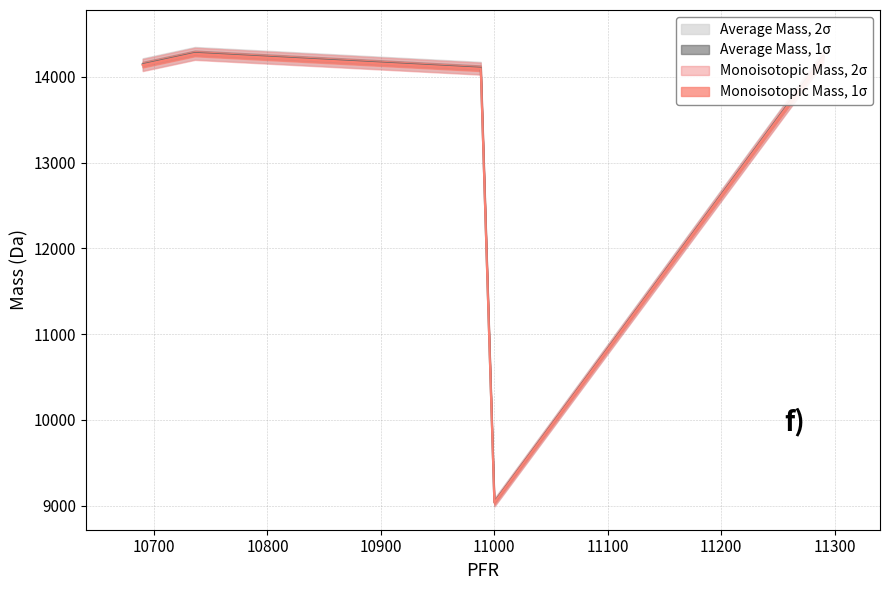

At which label is Monoisotopic Mass closest to 11651?

10988